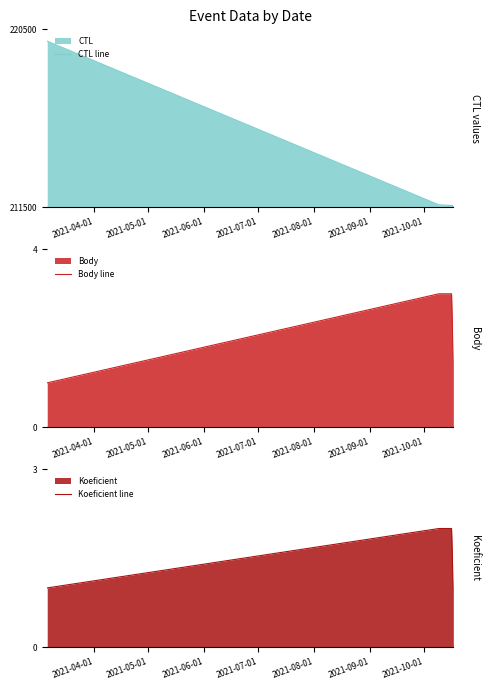

True or false: Koeficient line has more than 0 points higher than both neighbors.

False